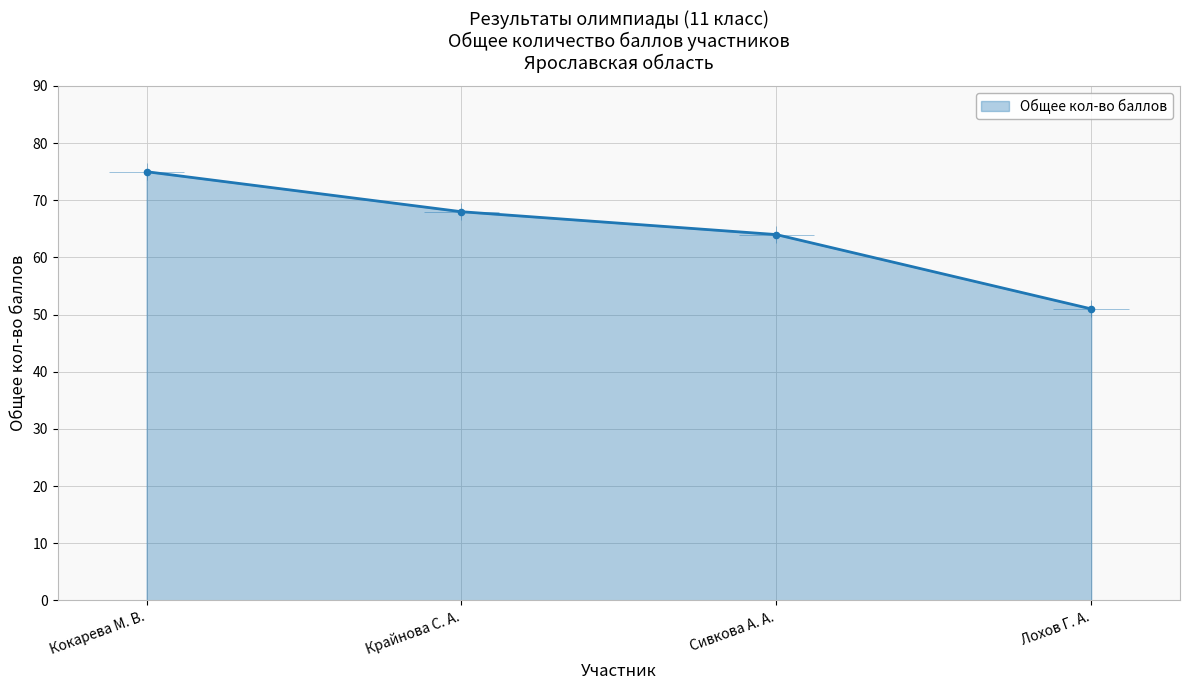

What is the change in value from Сивкова А. А. to Лохов Г. А.?

-13